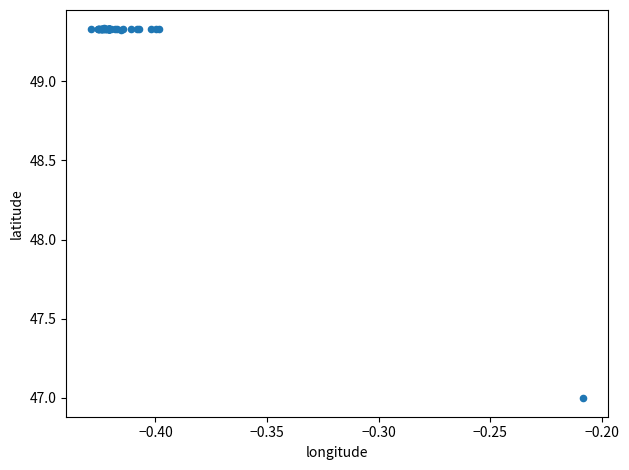

What Y value in the scatter plot is closest to 48?

47.0